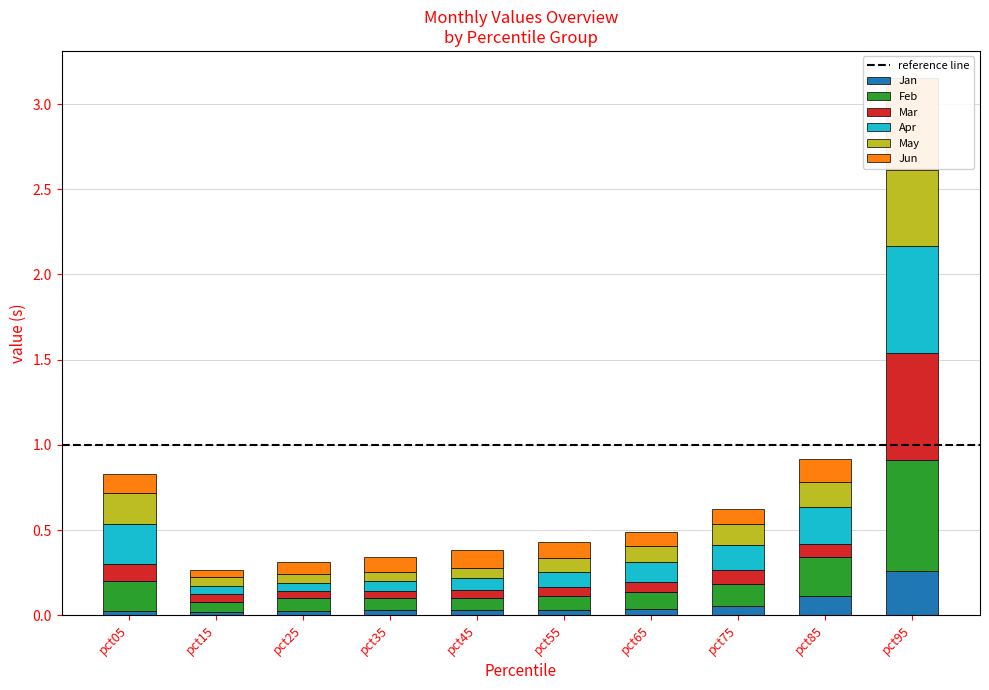

What is the sum of the Apr values at pct35 and pct05?

0.3